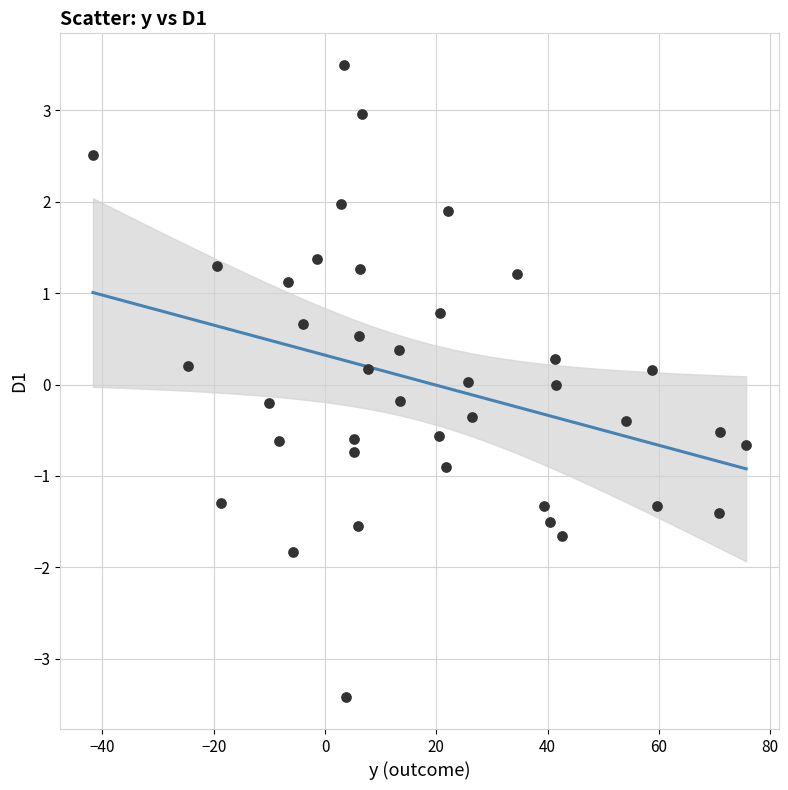

What is the range of Y values (max minus min)?

6.9